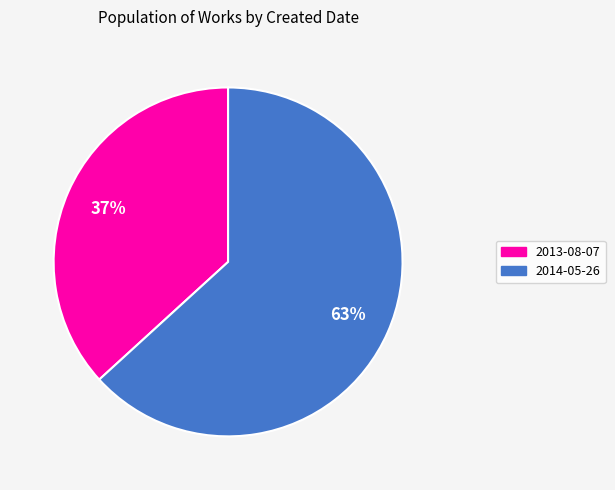

What percentage is the 2013-08-07 slice, to the nearest percent?

37%